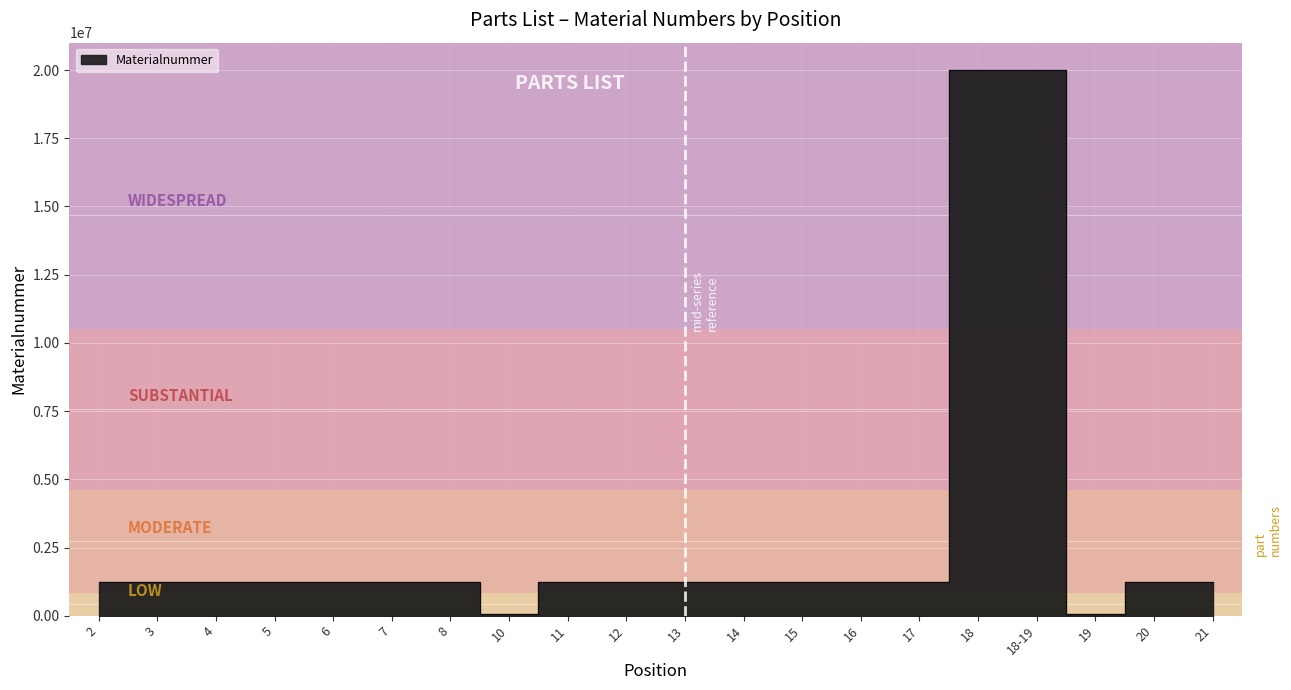

What is the label of the 1st point from the left?

2